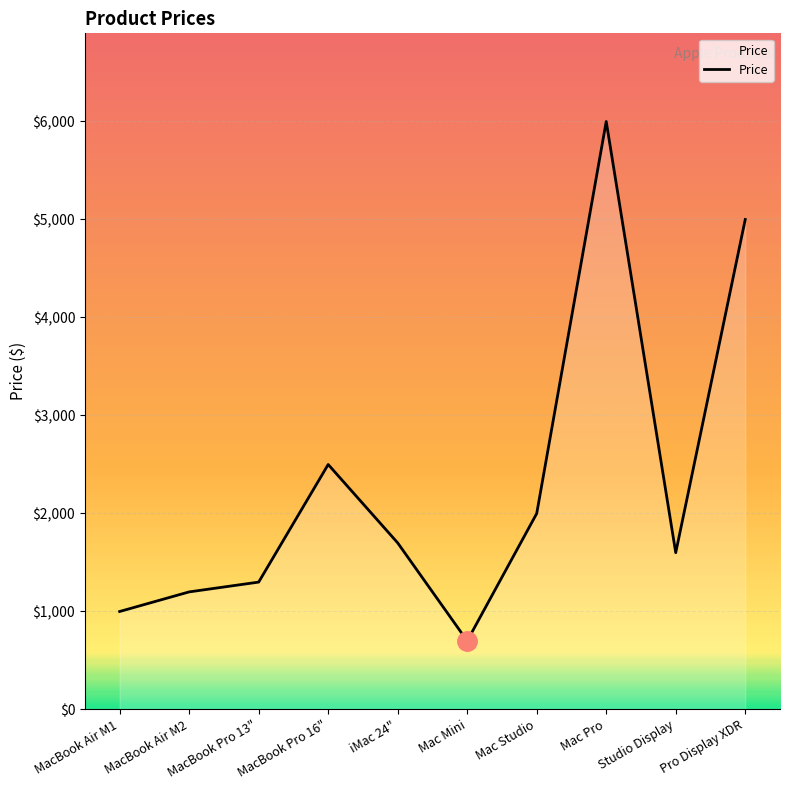

List the labels in order of value, smallest first.

Mac Mini, MacBook Air M1, MacBook Air M2, MacBook Pro 13", Studio Display, iMac 24", Mac Studio, MacBook Pro 16", Pro Display XDR, Mac Pro